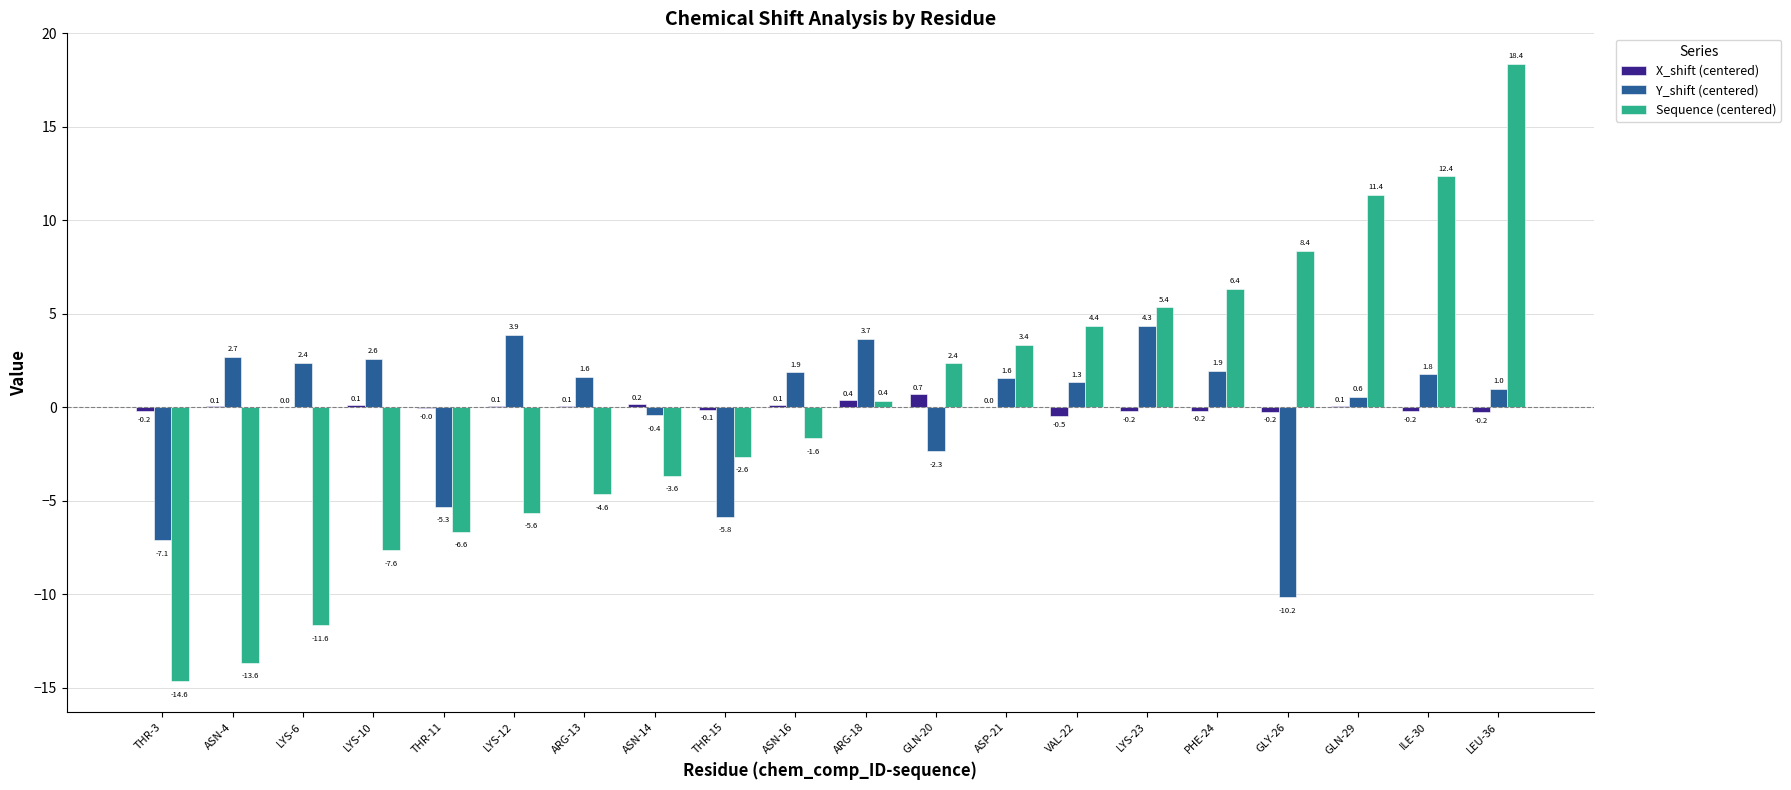

At which category is the sum across all series the highest?

LEU-36